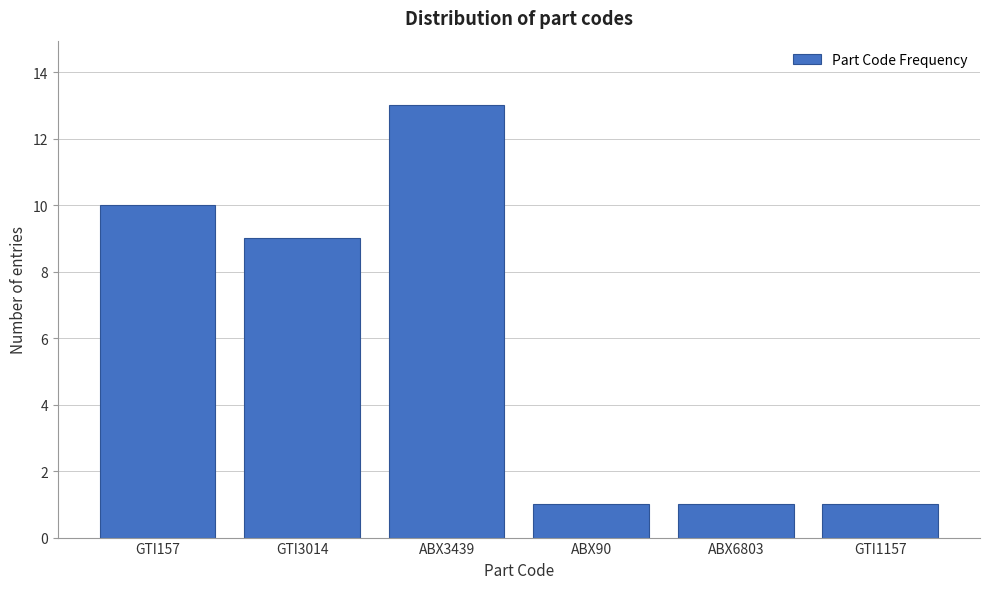

Reading right to left, extract all data points from this chart.

1	1	1	13	9	10